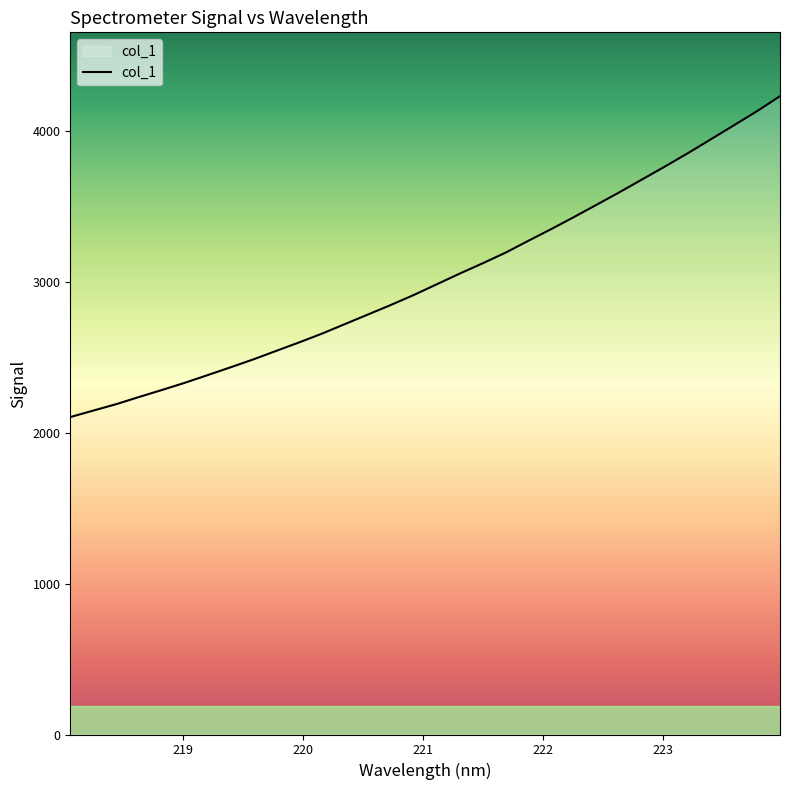

What is the maximum value shown in the chart?

4228.0